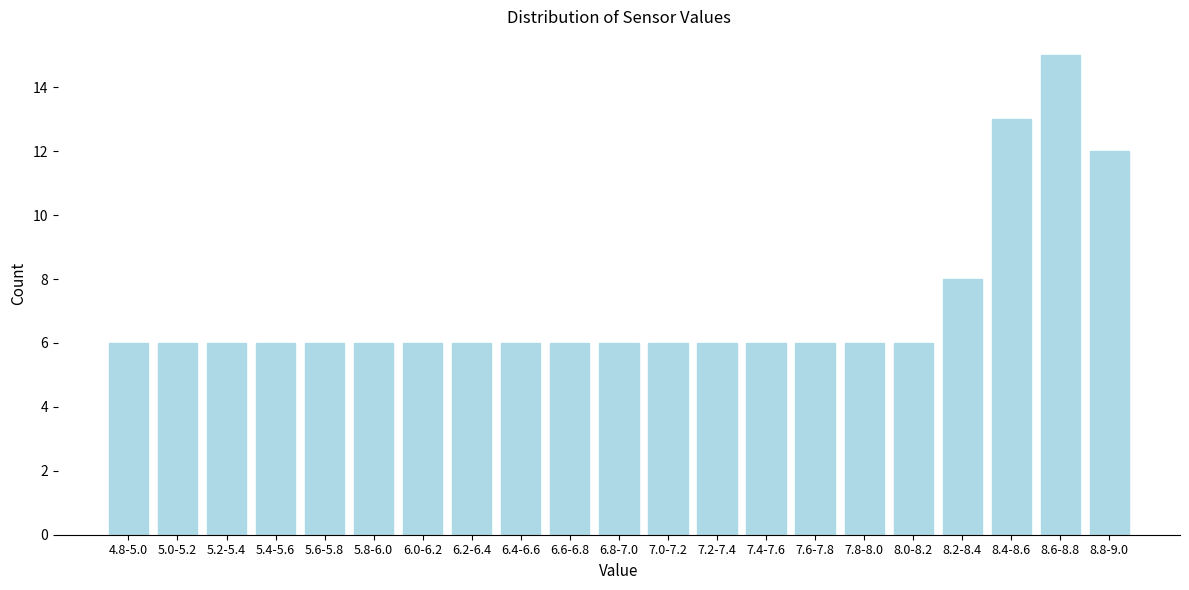

Reading left to right, transcribe all the data shown in this chart.

4.8-5.0=6	5.0-5.2=6	5.2-5.4=6	5.4-5.6=6	5.6-5.8=6	5.8-6.0=6	6.0-6.2=6	6.2-6.4=6	6.4-6.6=6	6.6-6.8=6	6.8-7.0=6	7.0-7.2=6	7.2-7.4=6	7.4-7.6=6	7.6-7.8=6	7.8-8.0=6	8.0-8.2=6	8.2-8.4=8	8.4-8.6=13	8.6-8.8=15	8.8-9.0=12